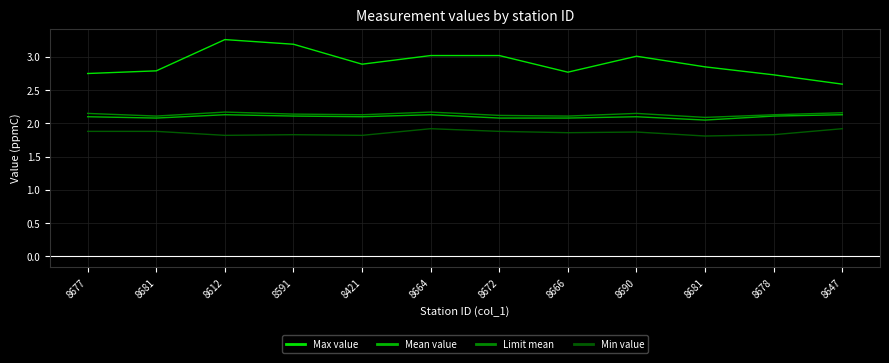

Reading left to right, what are all the values shown in this chart?

Max value: 8677=2.8	8681=2.8	8612=3.3	8591=3.2	8421=2.9	8664=3.0	8672=3.0	8666=2.8	8690=3.0	8681=2.9	8678=2.7	8647=2.6
Mean value: 8677=2.1	8681=2.1	8612=2.1	8591=2.1	8421=2.1	8664=2.1	8672=2.1	8666=2.1	8690=2.1	8681=2.0	8678=2.1	8647=2.1
Limit mean: 8677=2.1	8681=2.1	8612=2.2	8591=2.1	8421=2.1	8664=2.2	8672=2.1	8666=2.1	8690=2.1	8681=2.1	8678=2.1	8647=2.2
Min value: 8677=1.9	8681=1.9	8612=1.8	8591=1.8	8421=1.8	8664=1.9	8672=1.9	8666=1.9	8690=1.9	8681=1.8	8678=1.8	8647=1.9